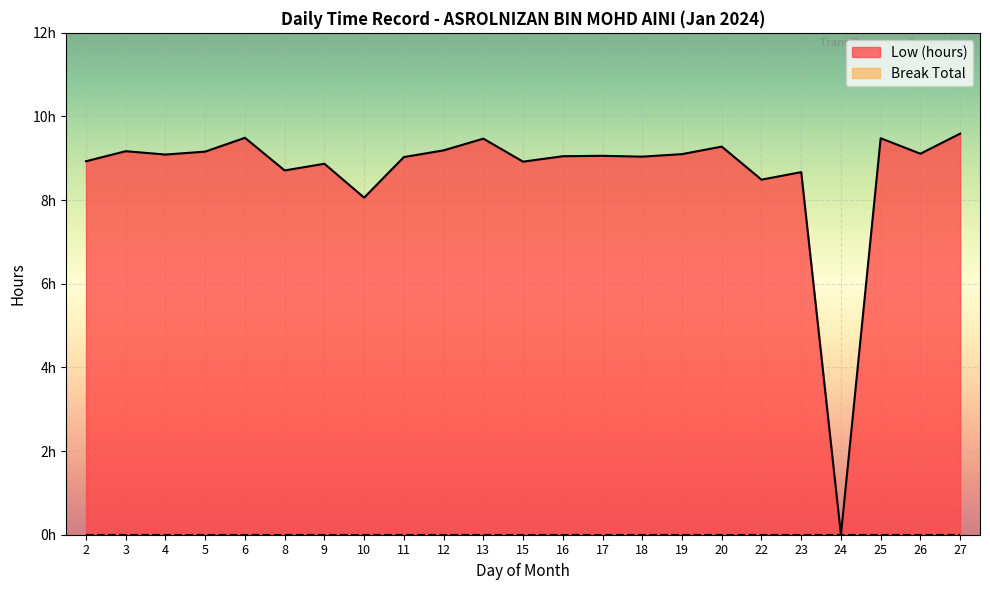

What is the sum of all values?

199.0